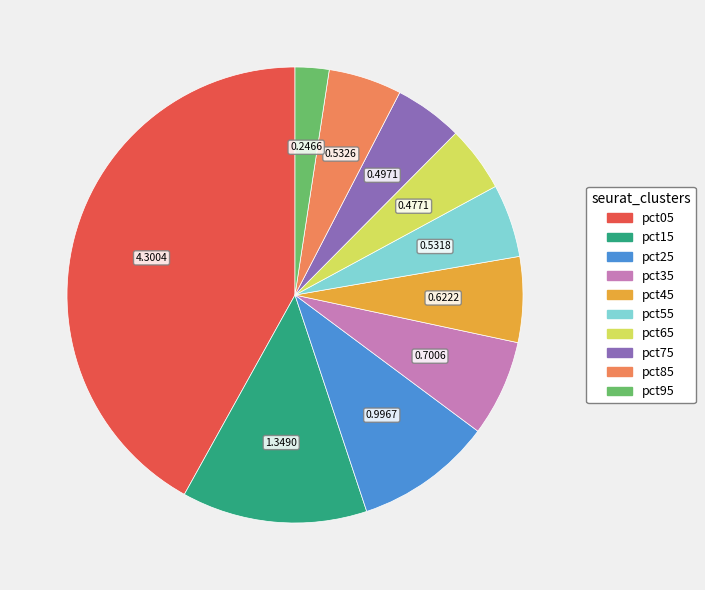

Which slice is the smallest?

pct95